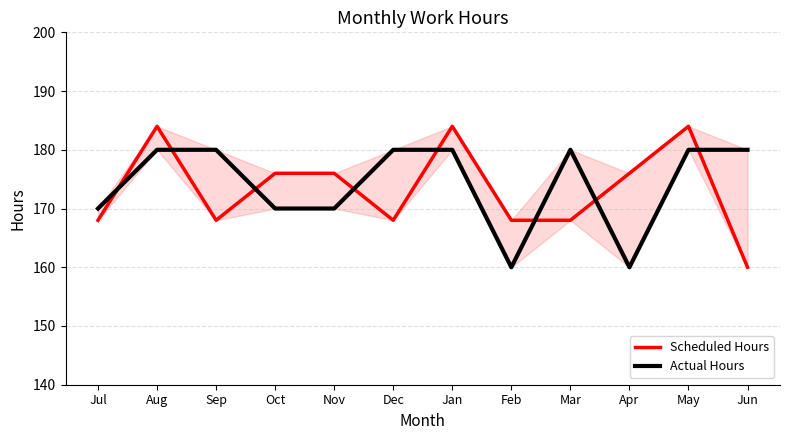

At which category is the sum across all series the highest?

Aug